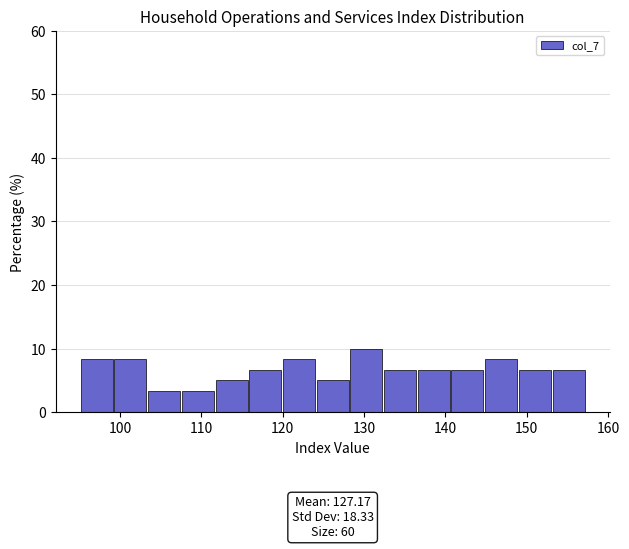

Over which range of the x-axis is the bar tallest?

128 to 132